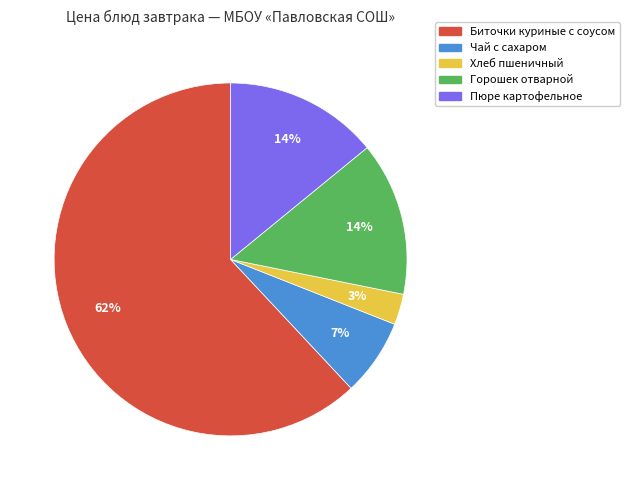

Which has a higher value, Пюре картофельное or Хлеб пшеничный?

Пюре картофельное